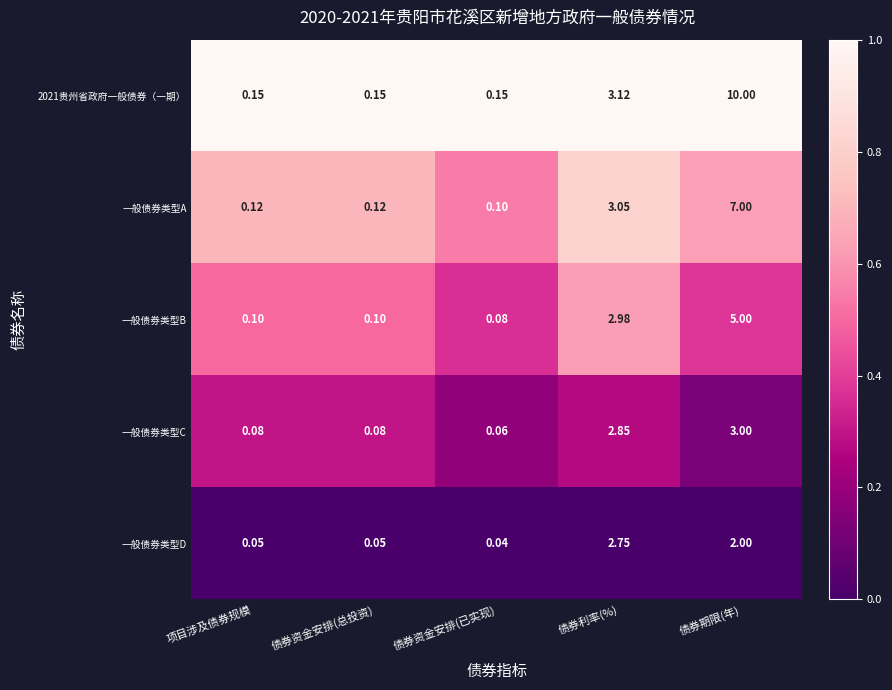

Is the value of 一般债券类型C at 债券资金安排(总投资) greater than the value of 一般债券类型A at 债券利率(%)?

No